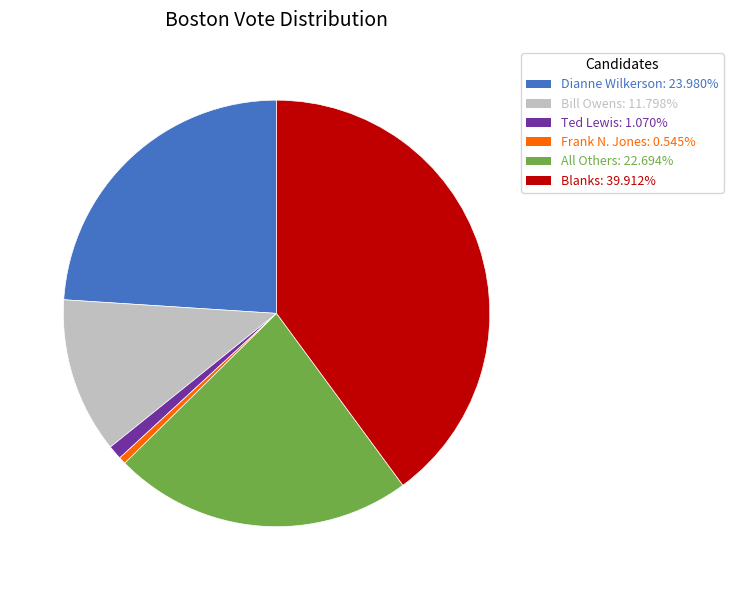

What is the smallest slice in the pie chart?

Frank N. Jones